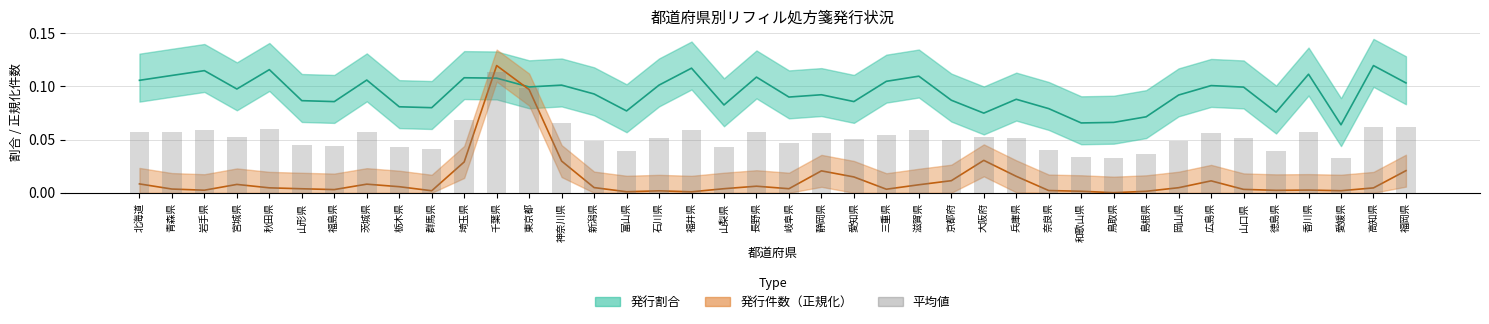

How many 発行割合 values are between 0 and 1?

40